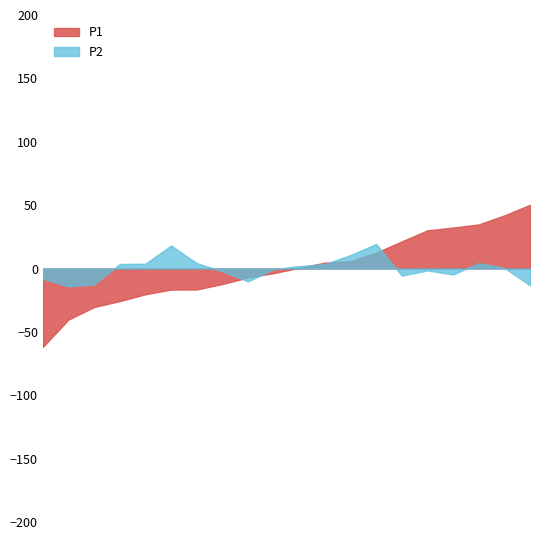

True or false: P1 and P2 cross at least once.

True